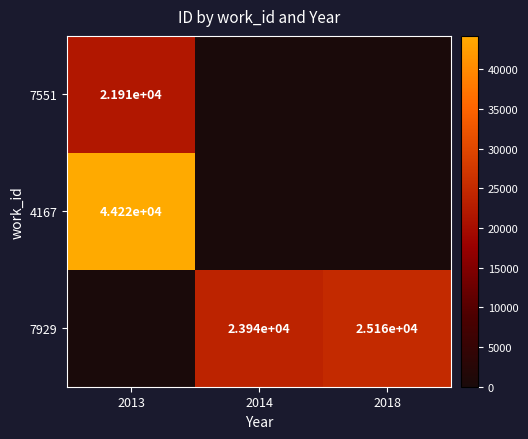

Is it true that 7551 equals 21910 at 2013?

True